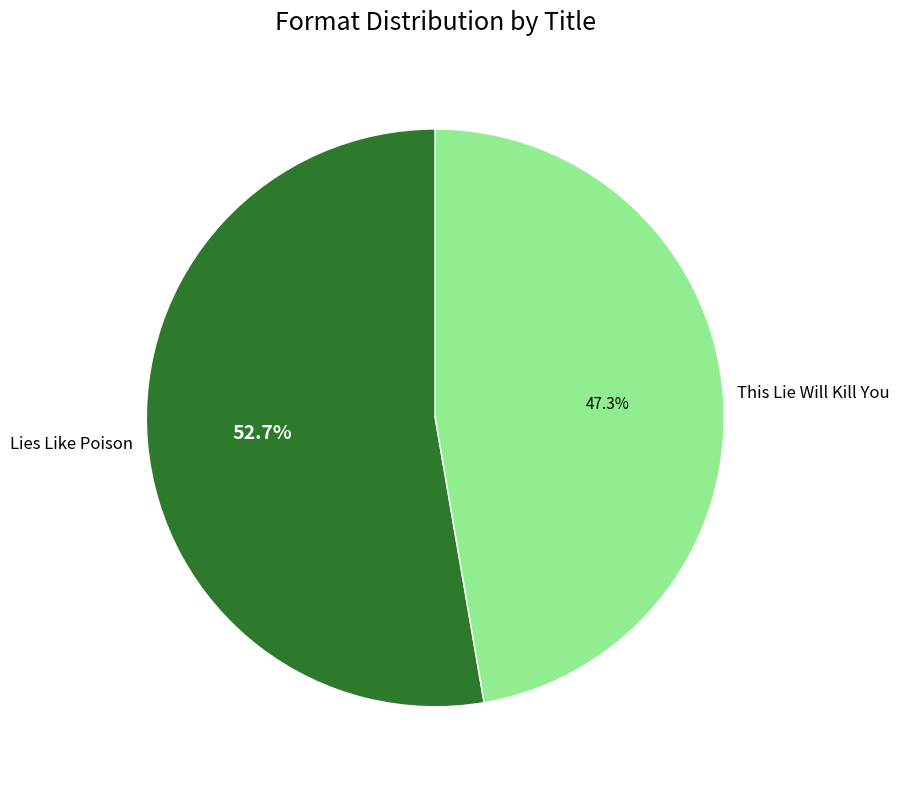

To the nearest percent, what portion does This Lie Will Kill You represent?

47%